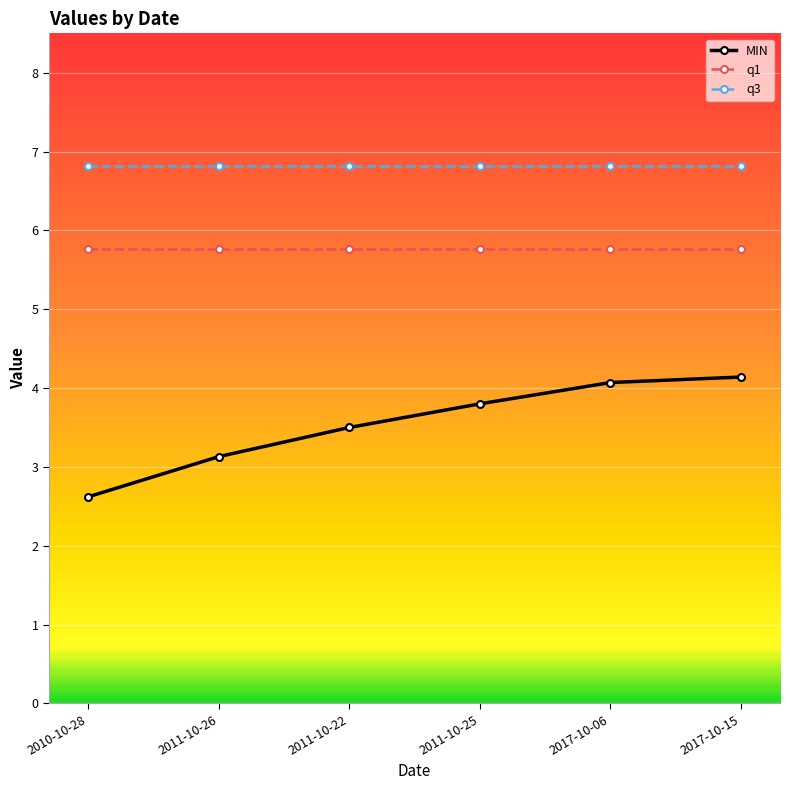

Reading left to right, what are all the values shown in this chart?

MIN: 2010-10-28=2.6	2011-10-26=3.1	2011-10-22=3.5	2011-10-25=3.8	2017-10-06=4.1	2017-10-15=4.1
q1: 2010-10-28=5.8	2011-10-26=5.8	2011-10-22=5.8	2011-10-25=5.8	2017-10-06=5.8	2017-10-15=5.8
q3: 2010-10-28=6.8	2011-10-26=6.8	2011-10-22=6.8	2011-10-25=6.8	2017-10-06=6.8	2017-10-15=6.8